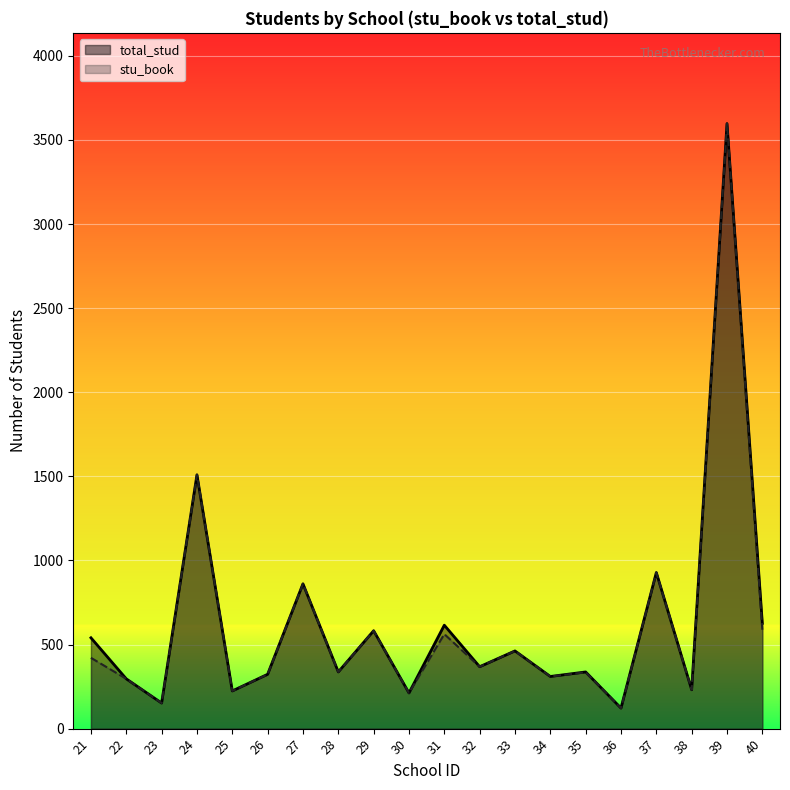

What is the sum of all stu_book values?

12420